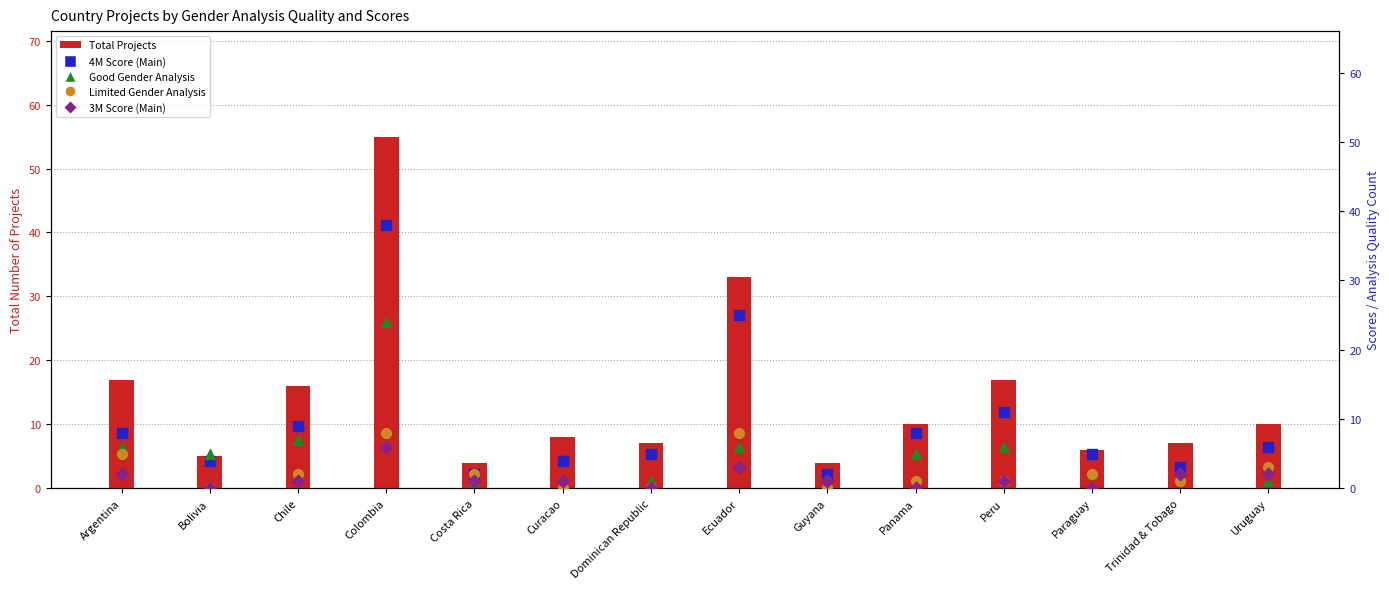

What is the total value across all series at Colombia?

131